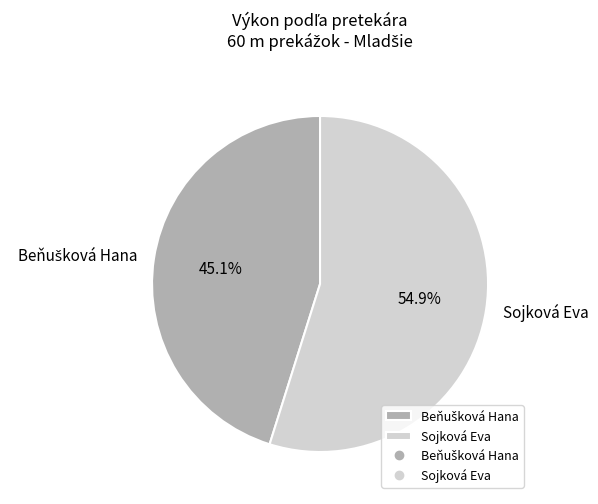

What is the largest slice in the pie chart?

Sojková Eva